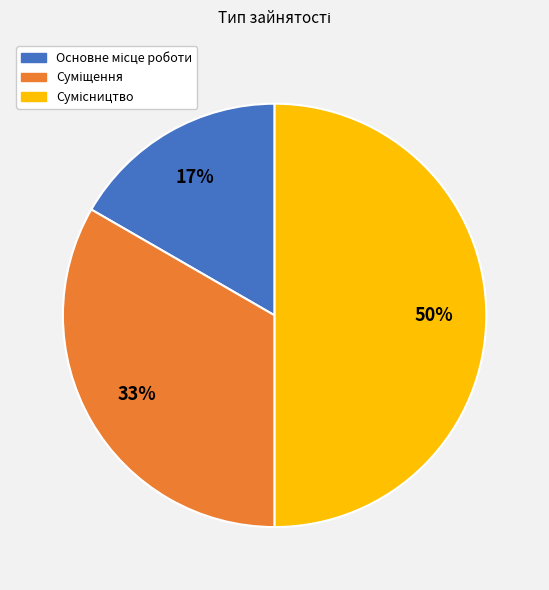

To the nearest percent, what is the average slice percentage?

33%